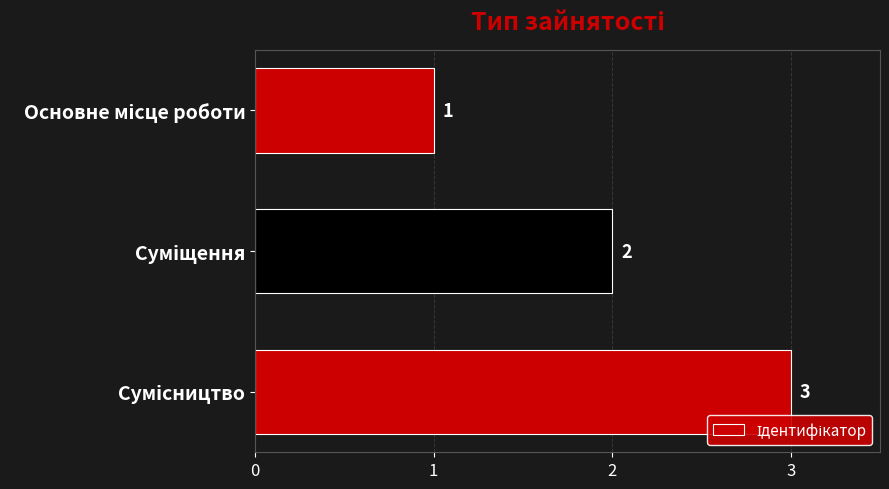

What is the maximum value shown in the chart?

3